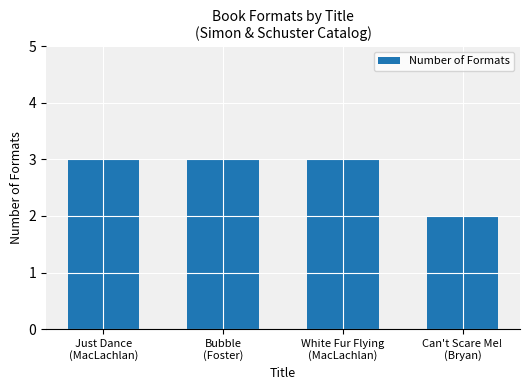

What is the sum of all values?

11